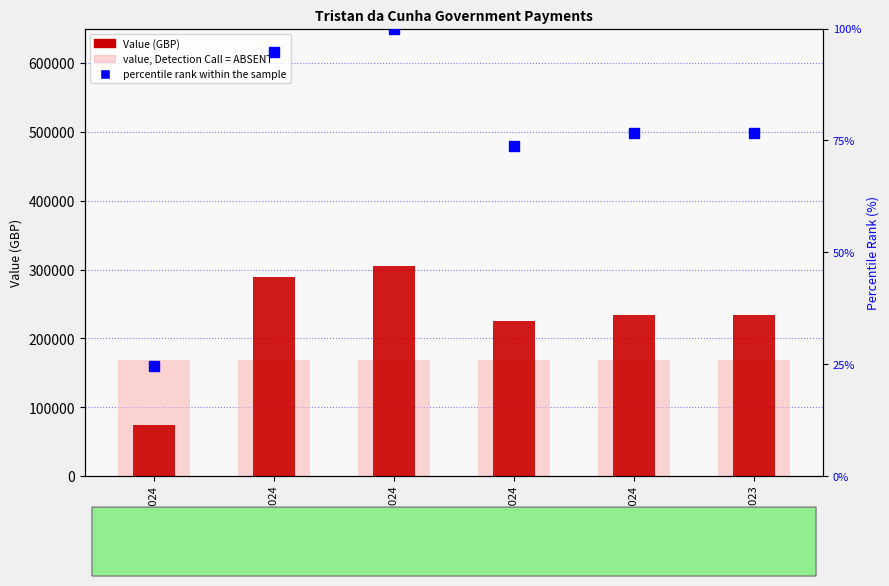

What is the label of the 4th bar from the right?

15 Mar 2024